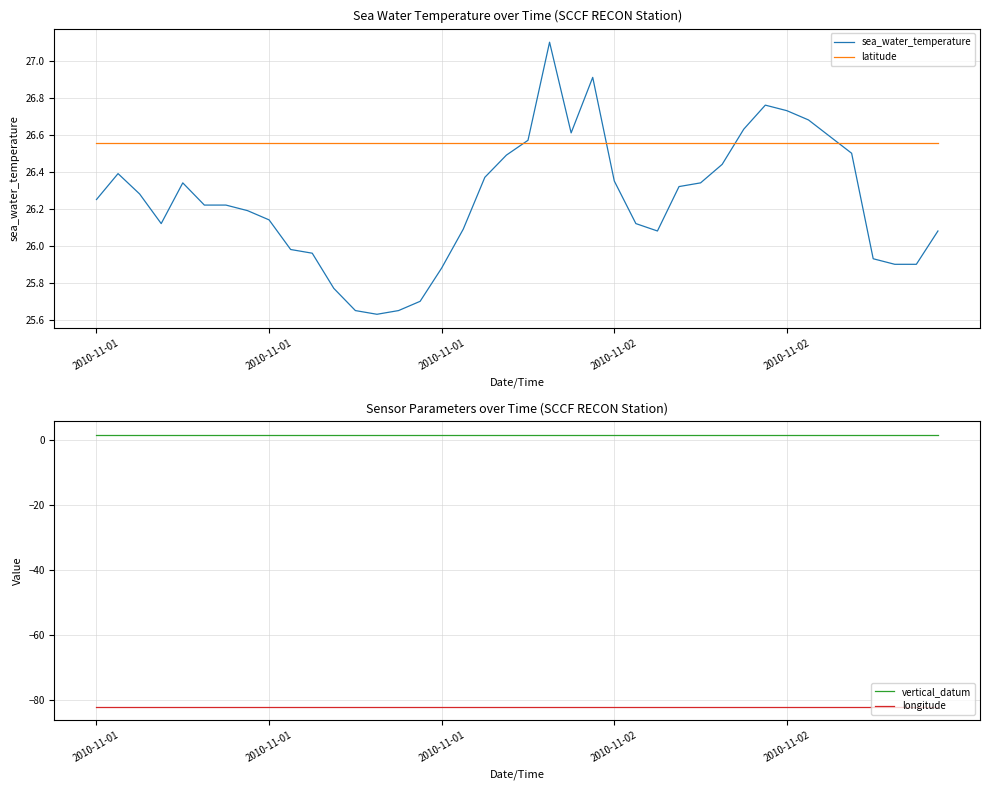

The longitude series shows -43.9 at 23. True or false?

False